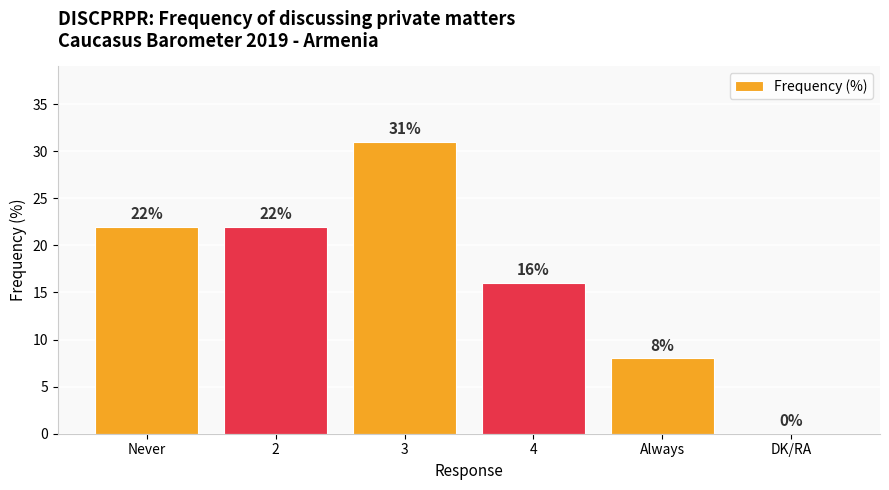

Is it true that the value at 4 is 28?

False